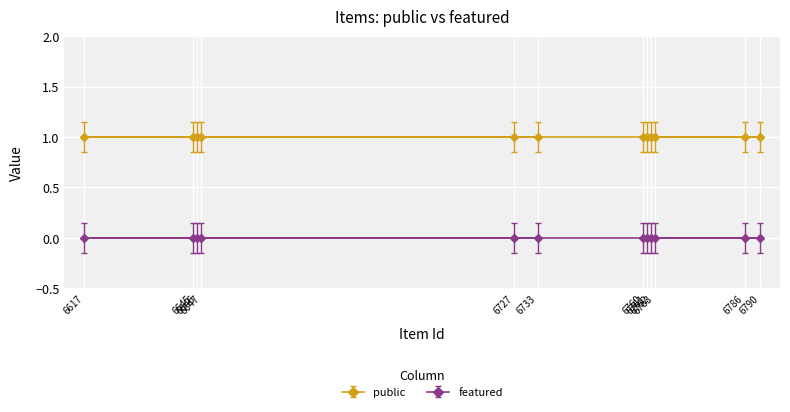

Is it true that public equals 1 at 6646?

True